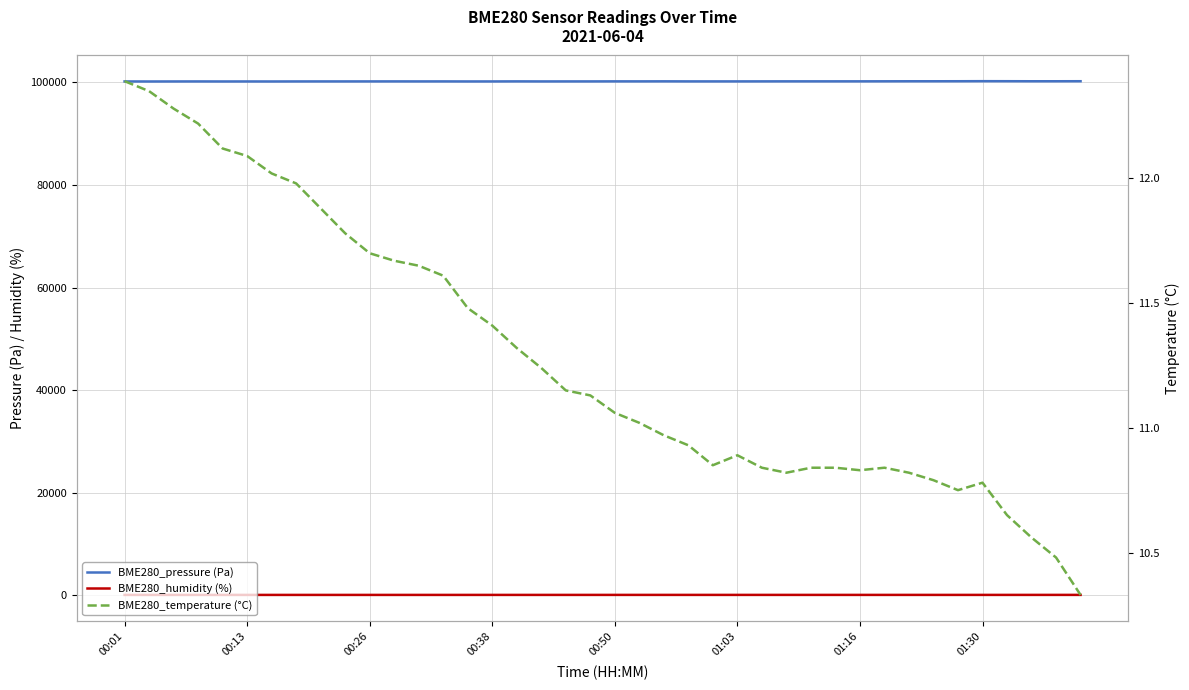

What is the difference between the highest and lowest values at 33?

100207.2